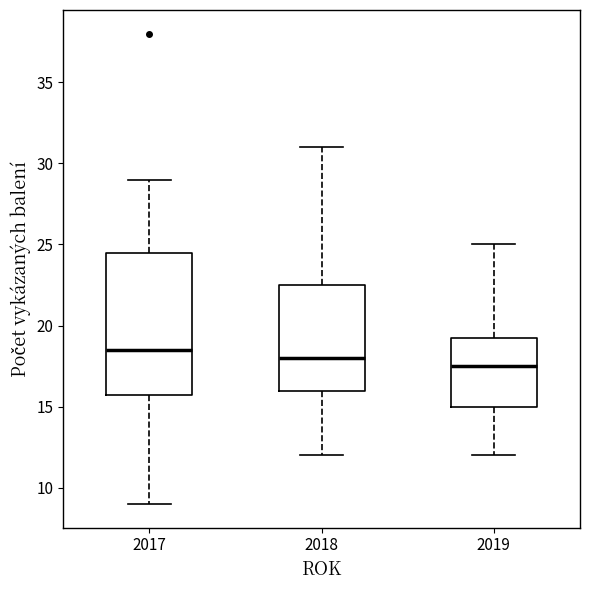

Where is the upper edge of the box at x = 2017 on the y-axis? The values are not printed on the chart, so give them approximately, as read against the axis.

24.5